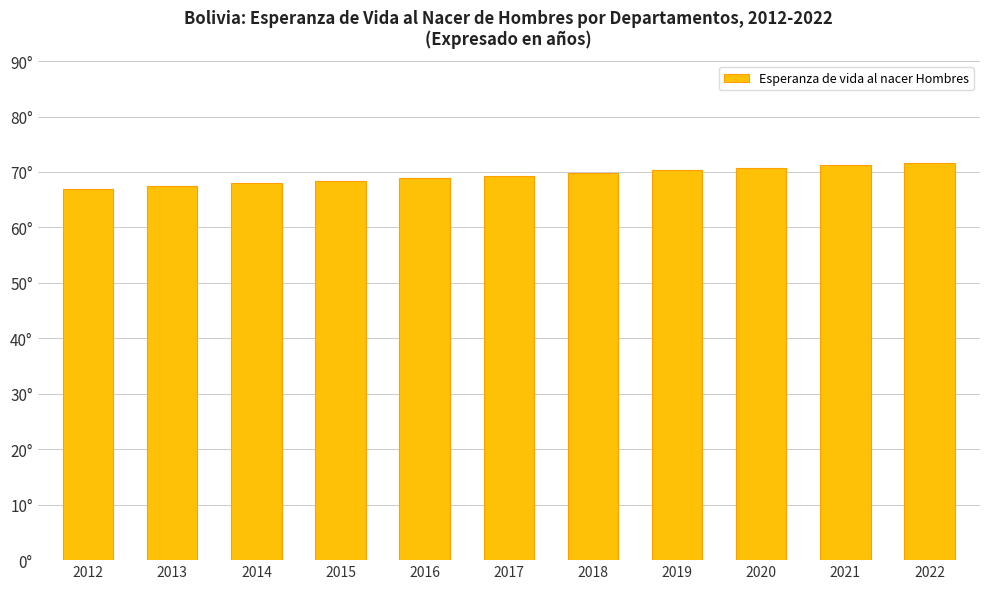

Does the chart contain any negative values?

No